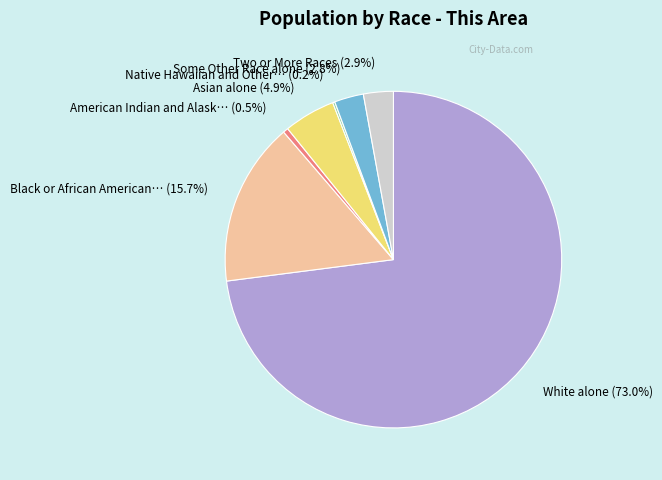

Which slice is the largest?

White alone (73.0%)